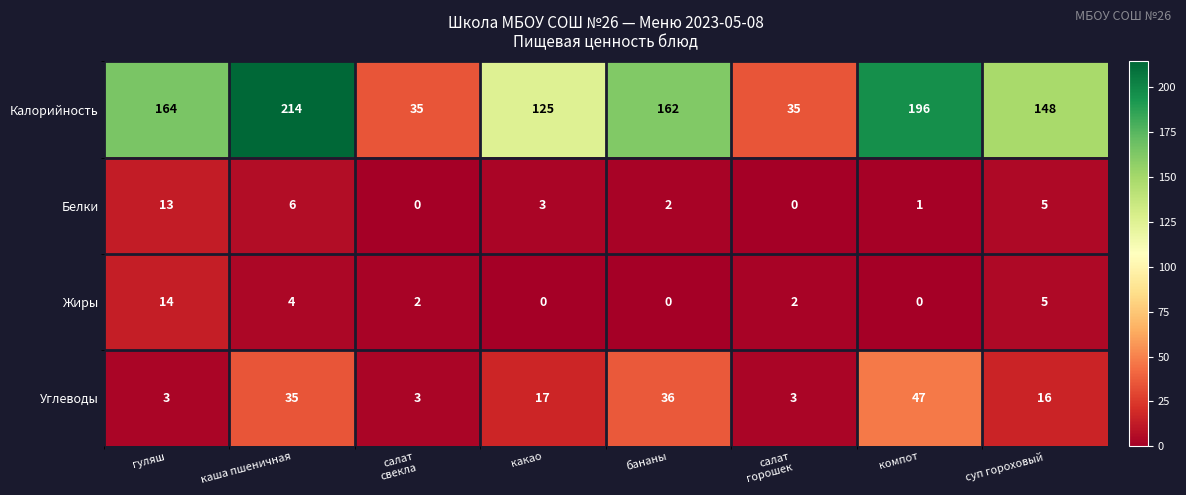

At which label does Калорийность reach its peak?

каша пшеничная